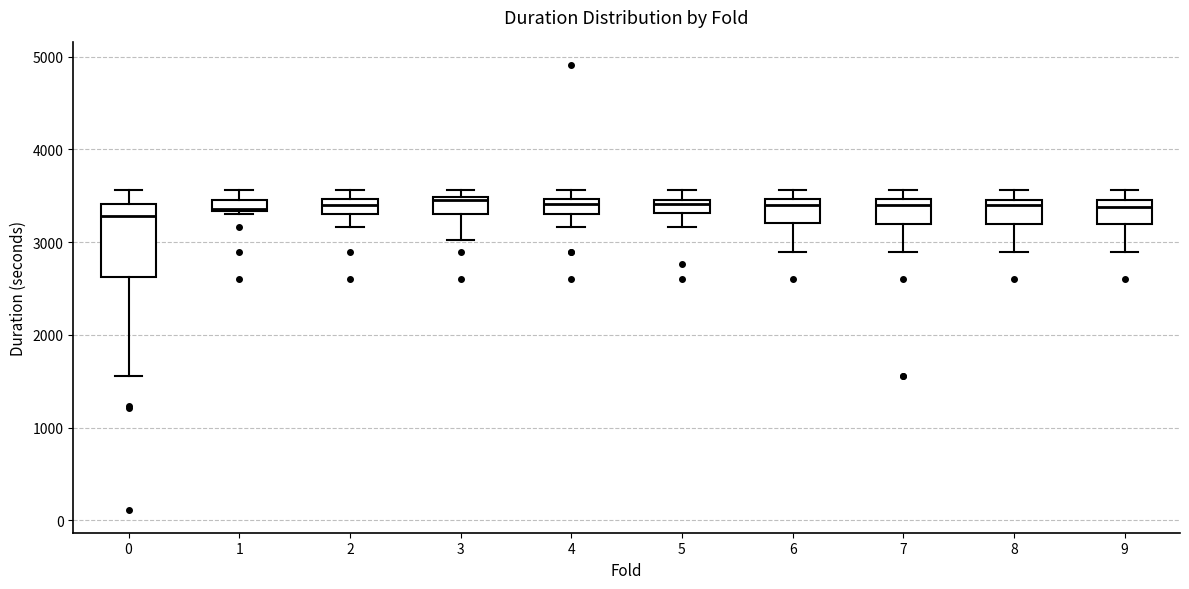

Where does the median line of the box at x = 1 sit on the y-axis? The values are not printed on the chart, so give them approximately, as read against the axis.

3400